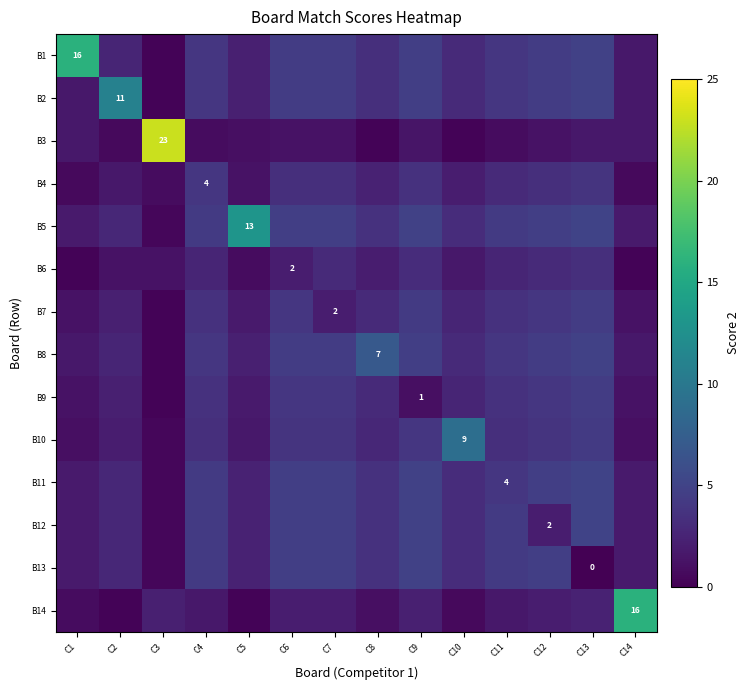

At which label is B11 closest to 2?

C1